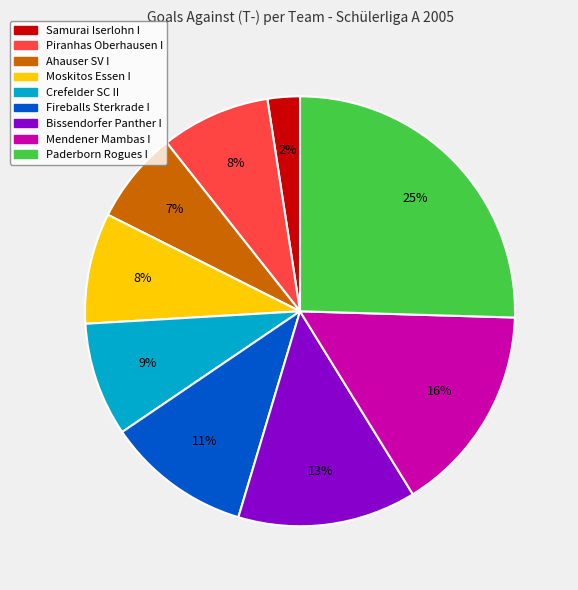

What percentage is the Fireballs Sterkrade I slice, to the nearest percent?

11%